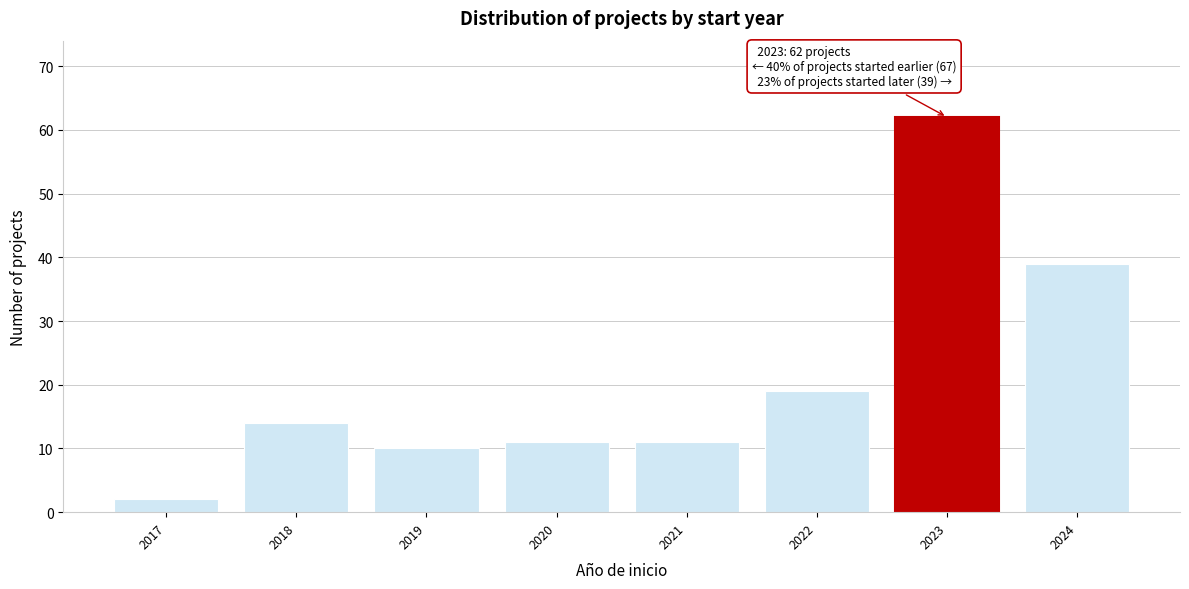

Reading left to right, what are all the values shown in this chart?

2	14	10	11	11	19	62	39